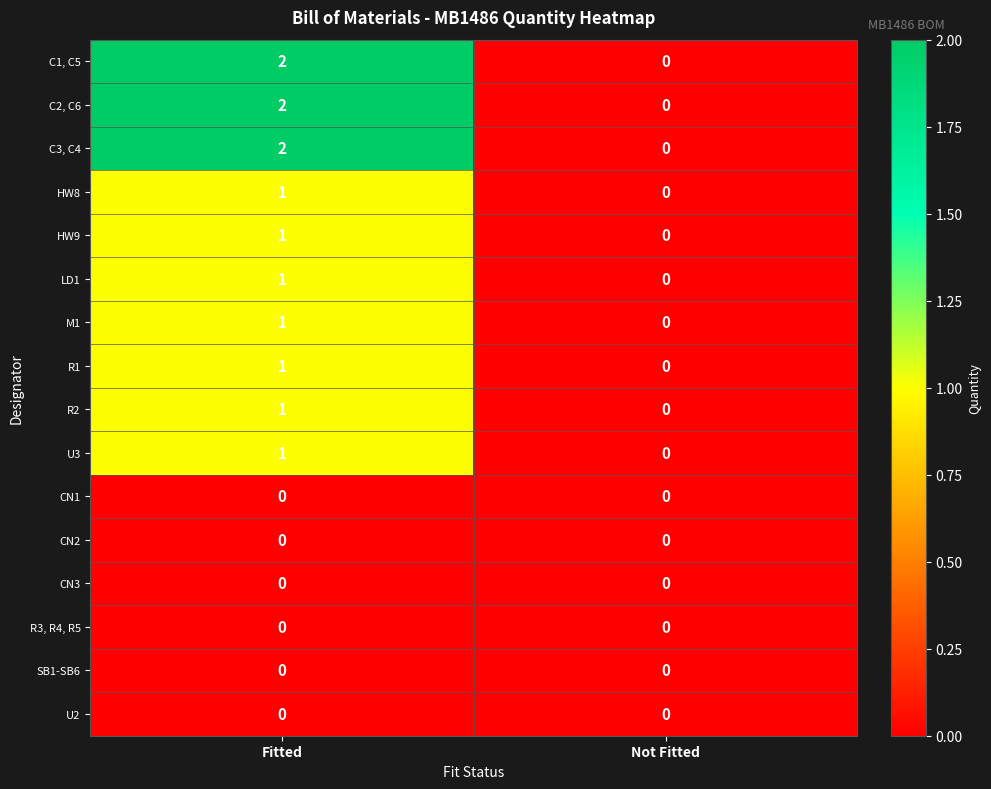

At which category does the chart reach its peak across all series?

Fitted